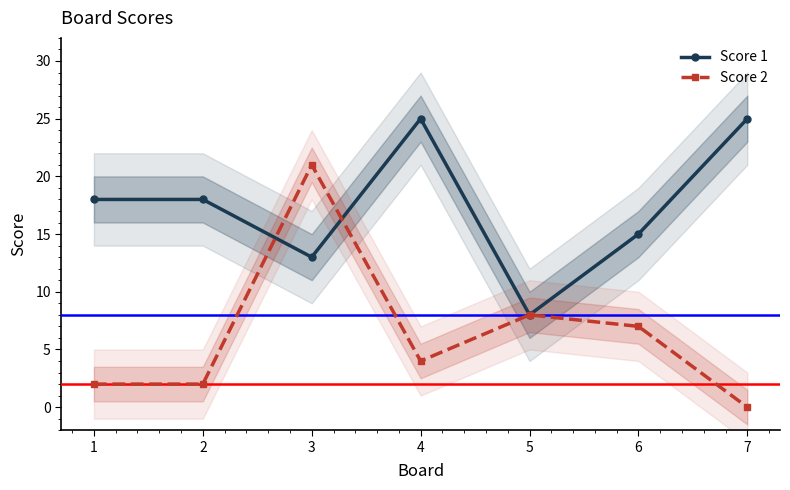

At which category does the chart reach its peak across all series?

4